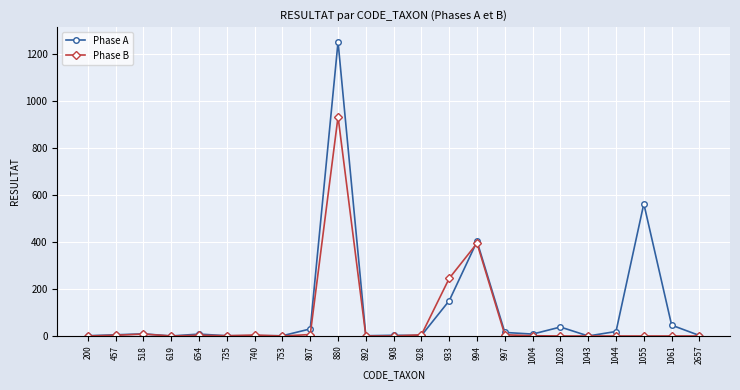

What are all the series names shown in the legend?

Phase A, Phase B